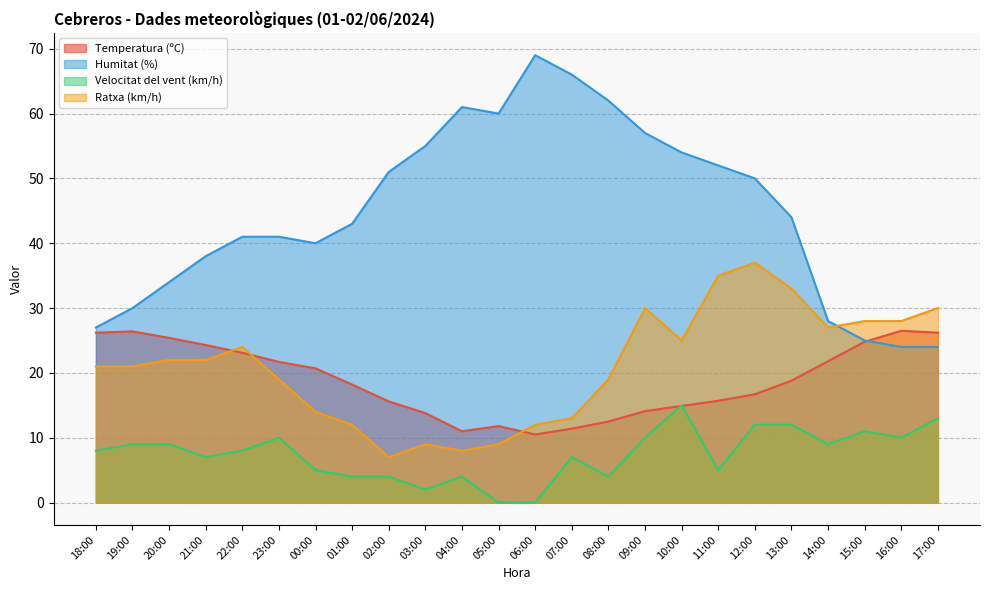

Between 19:00 and 10:00, which series saw the biggest shift?

Humitat (%)